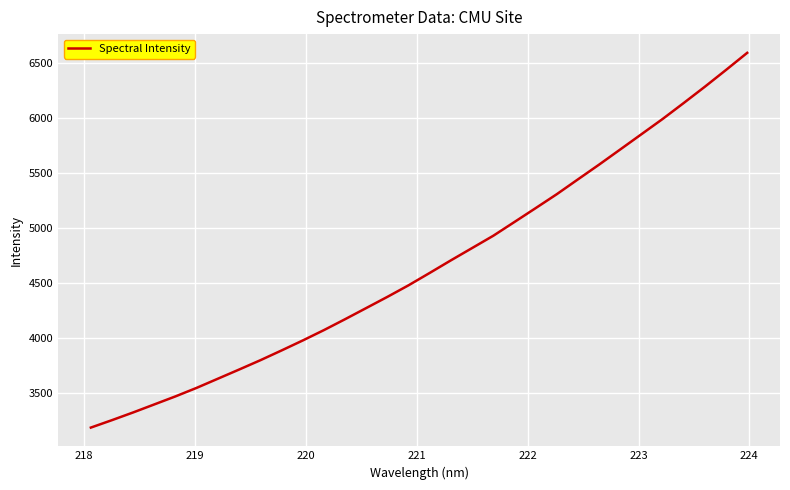

What is the difference between the maximum and minimum values?

3407.9